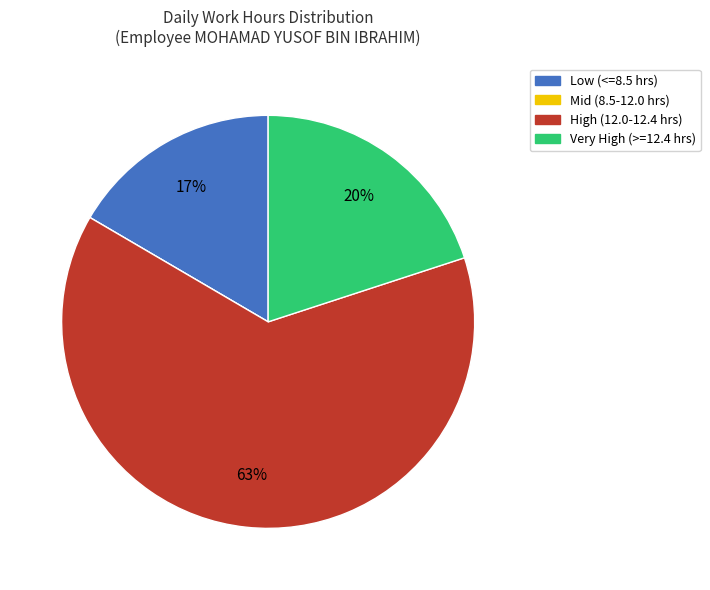

Approximately how many times larger is the value at Low (<=8.5 hrs) compared to High (12.0-12.4 hrs)?

0.3